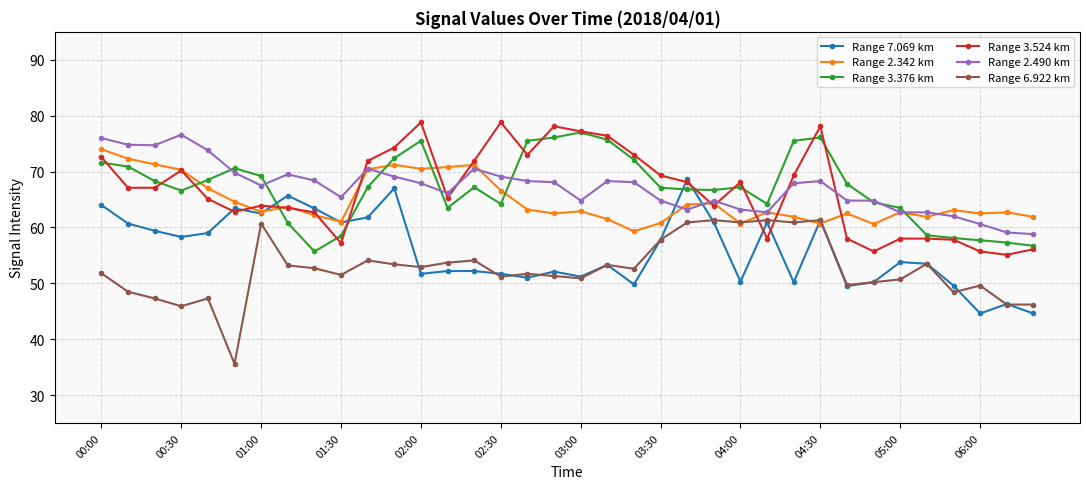

What are all the series names shown in the legend?

Range 7.069 km, Range 2.342 km, Range 3.376 km, Range 3.524 km, Range 2.490 km, Range 6.922 km